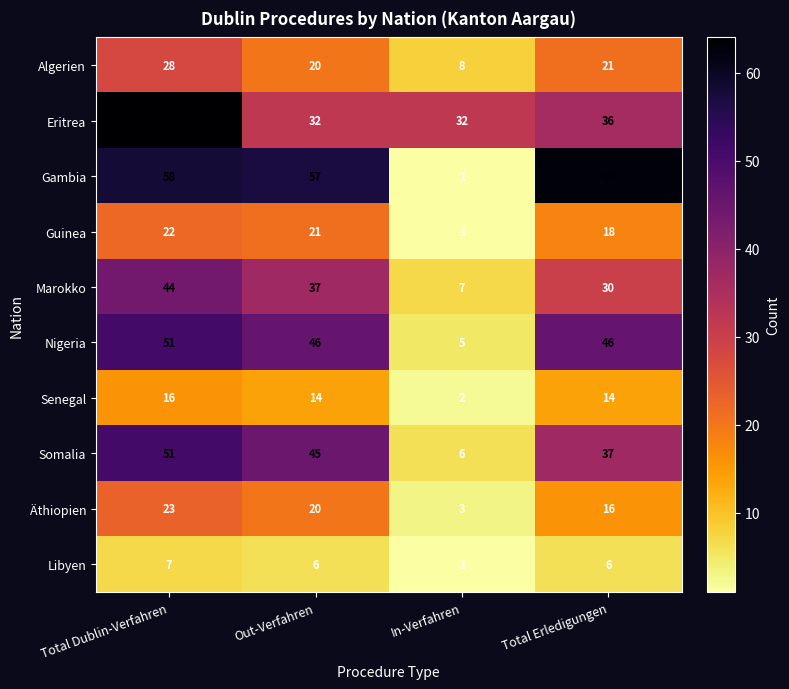

Which series has the largest range (max minus min)?

Gambia